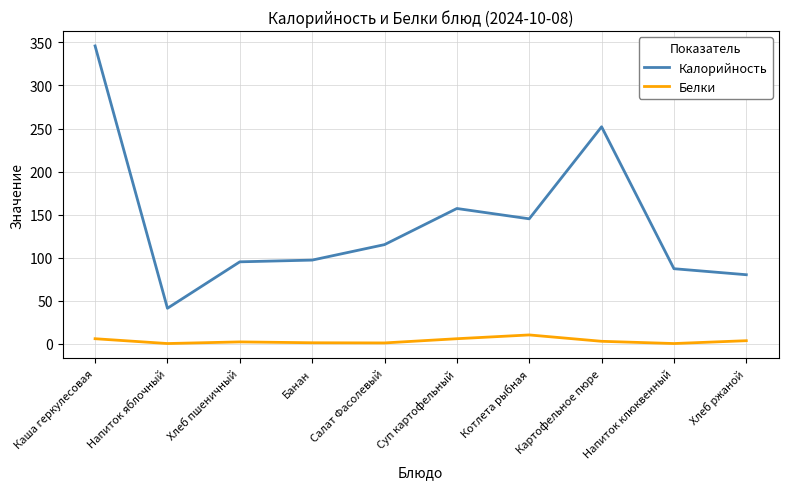

Which series has the largest total across all categories?

Калорийность